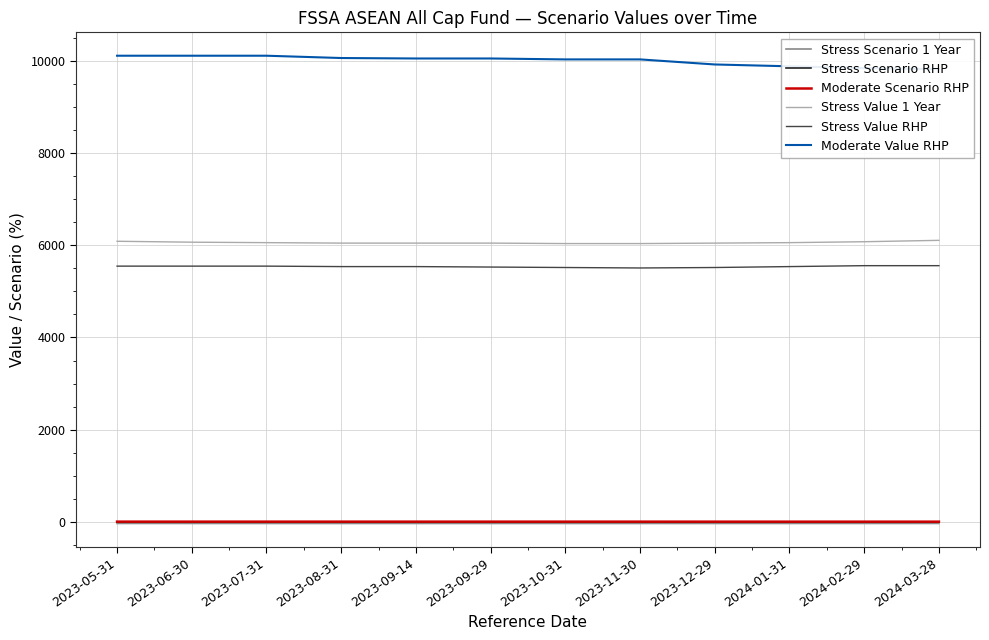

How many Stress Value RHP values are between 5530 and 5550?

7